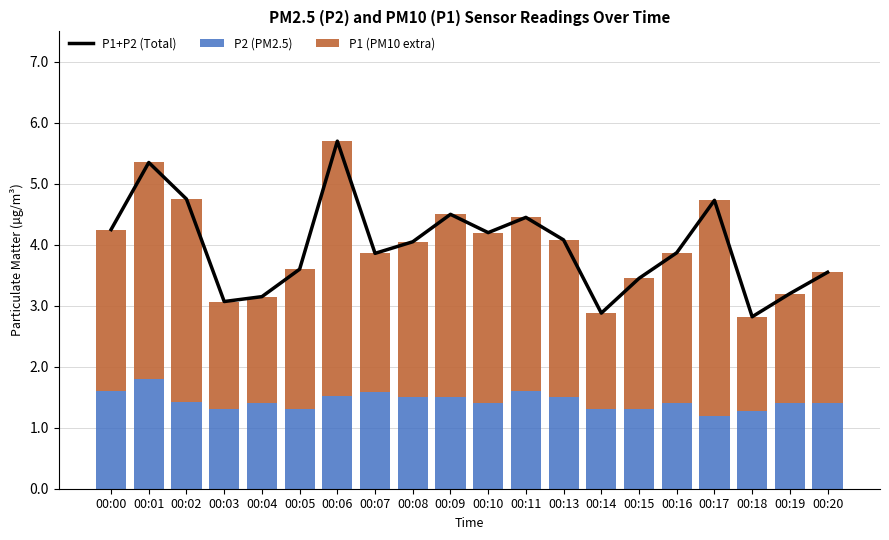

At which category does the chart reach its peak across all series?

00:06